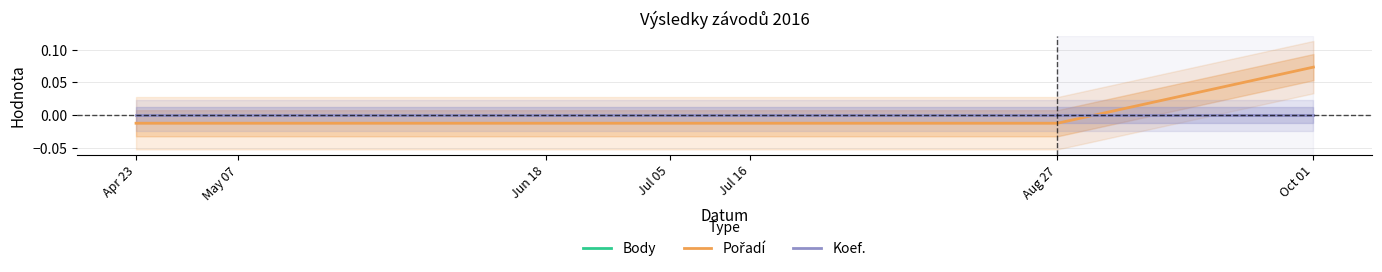

What is the label of the 6th point from the right?

May 07